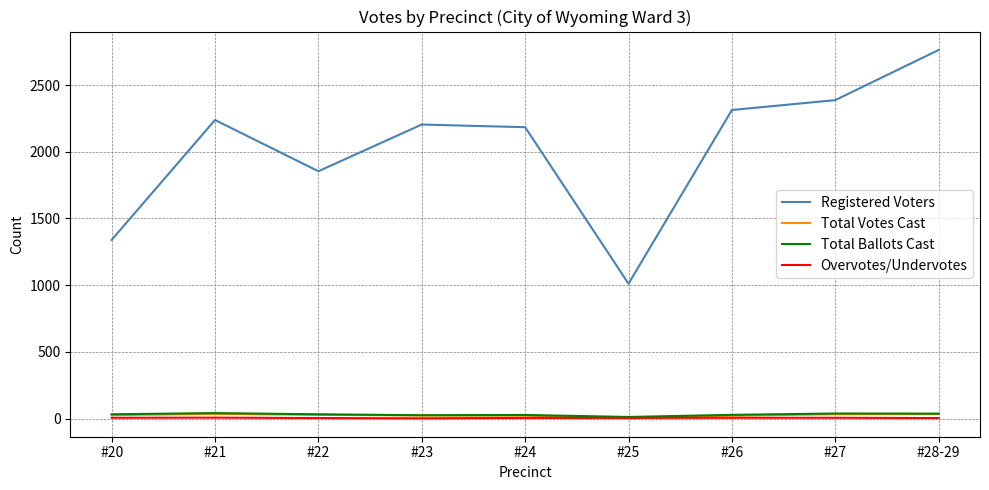

At which category does the chart reach its peak across all series?

#28-29